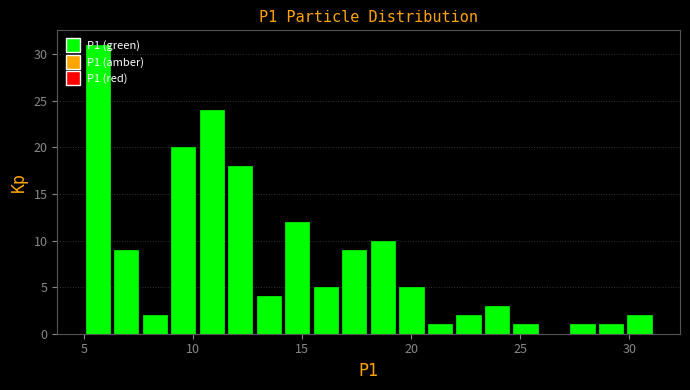

Read against the x-axis, roughly where is the centre of the tallest bar?

5.5